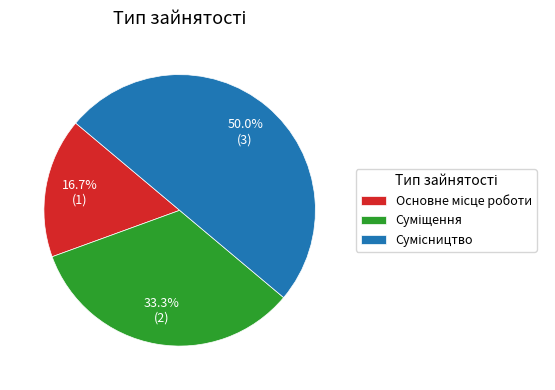

To the nearest percent, what is the combined percentage of Основне місце роботи and Сумісництво?

67%